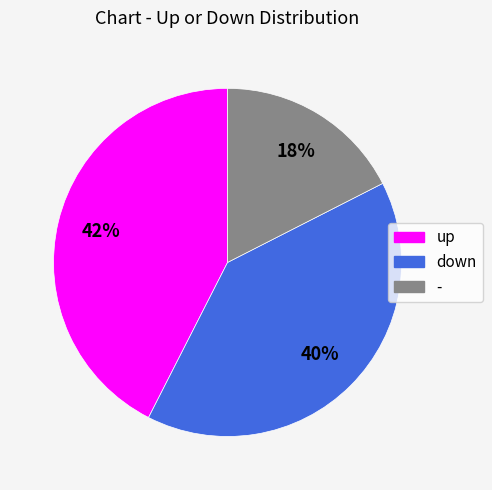

Which slice is the largest?

up